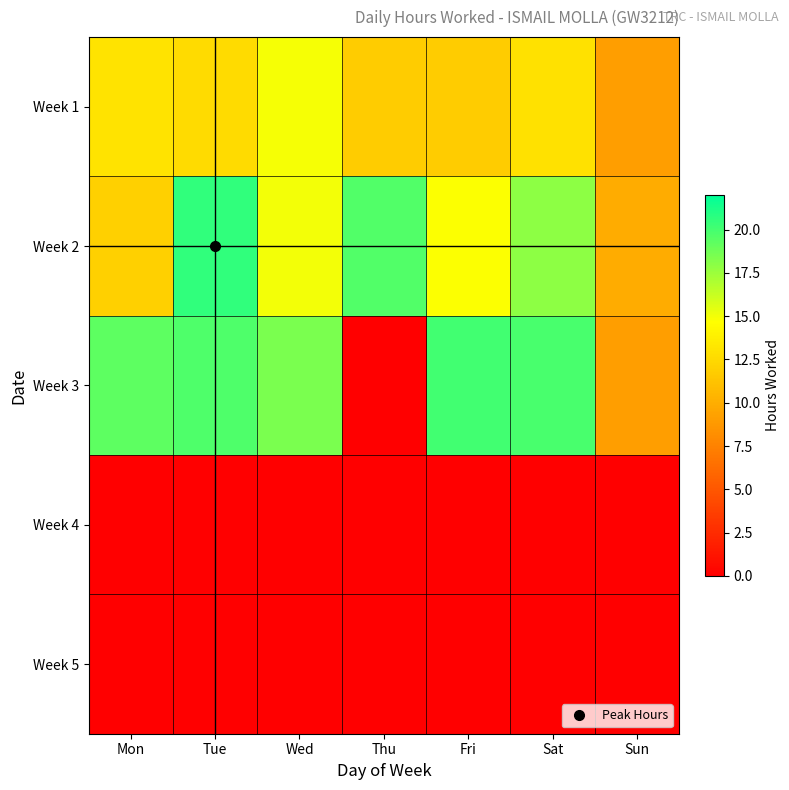

At which category is the sum across all series the highest?

Tue